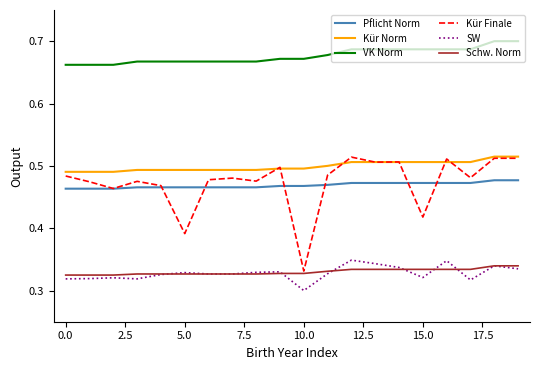

Which series has the widest spread of values?

Kür Finale